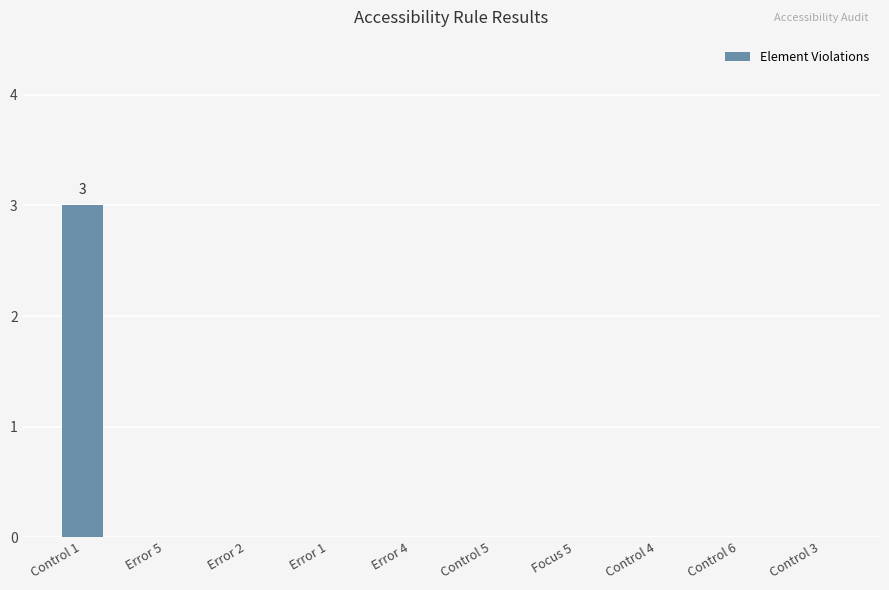

The chart shows a value of 0 at Control 5. True or false?

True